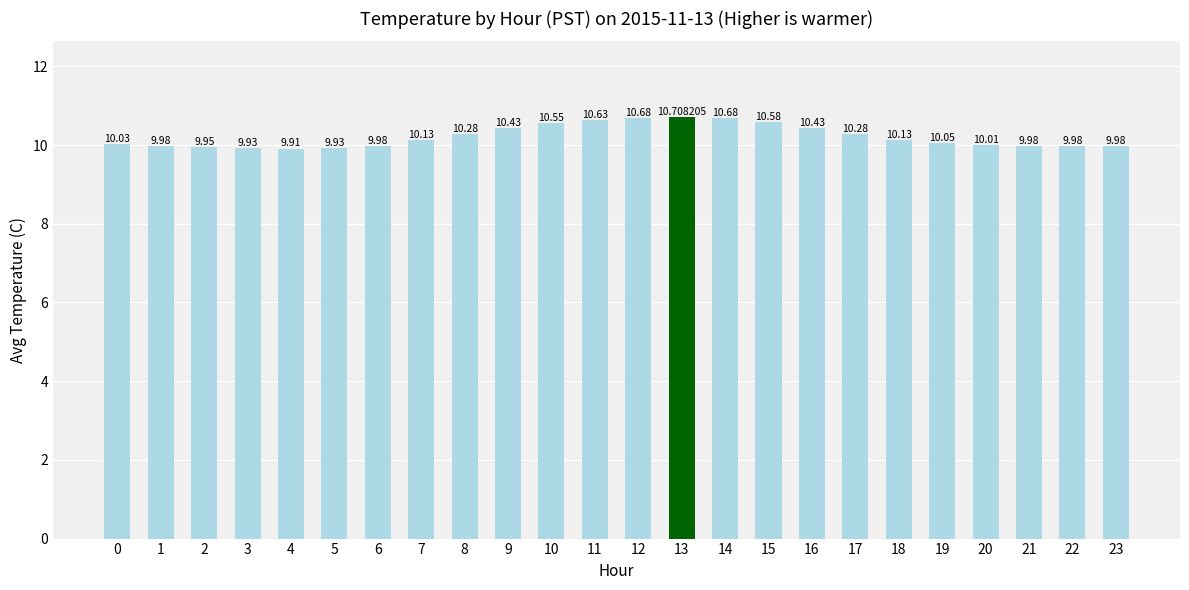

What is the difference between the maximum and minimum values?

0.8